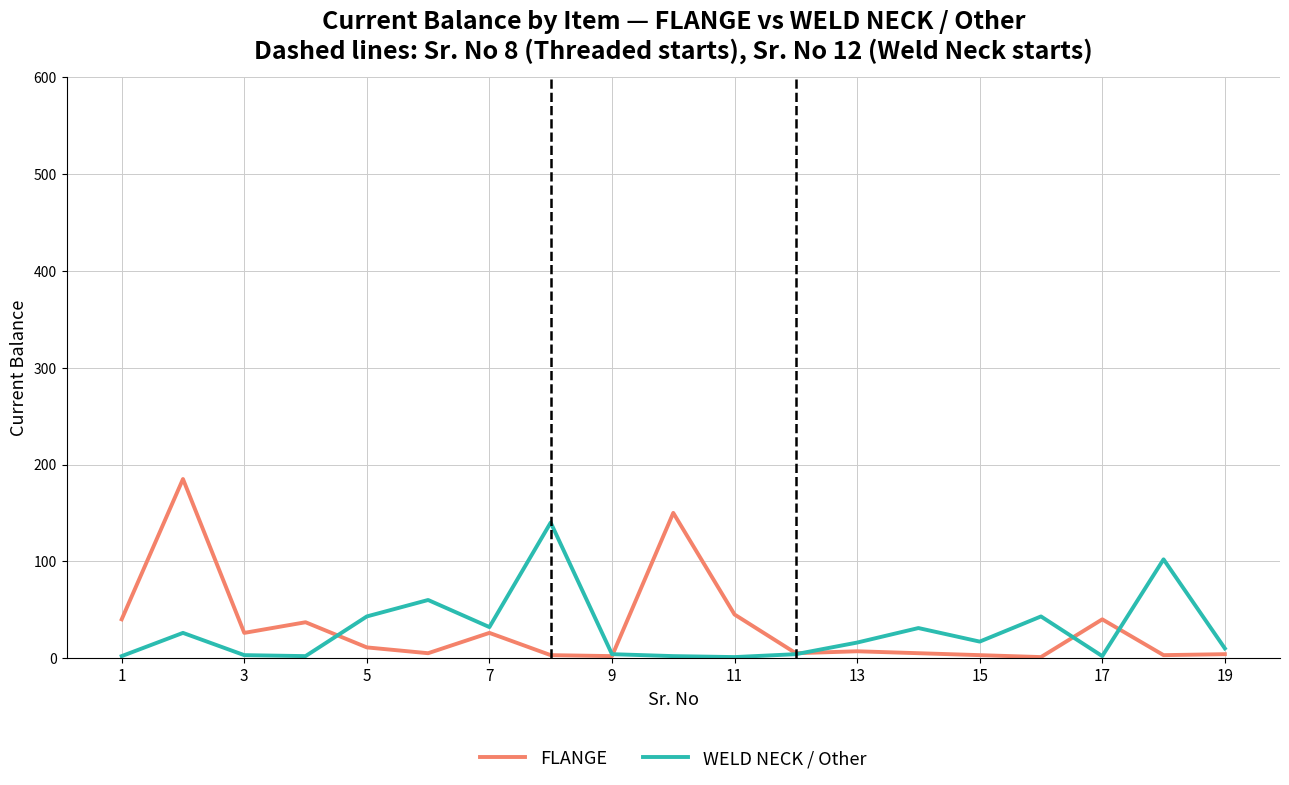

Rank the series by their maximum value, from highest to lowest.

FLANGE, WELD NECK / Other